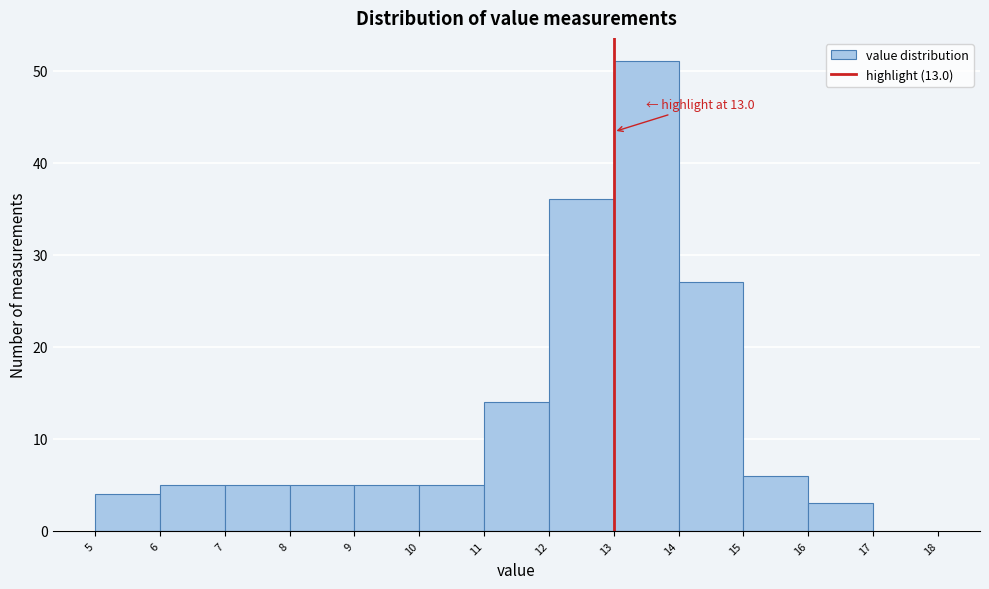

Which range on the x-axis has the tallest bar?

13 to 14